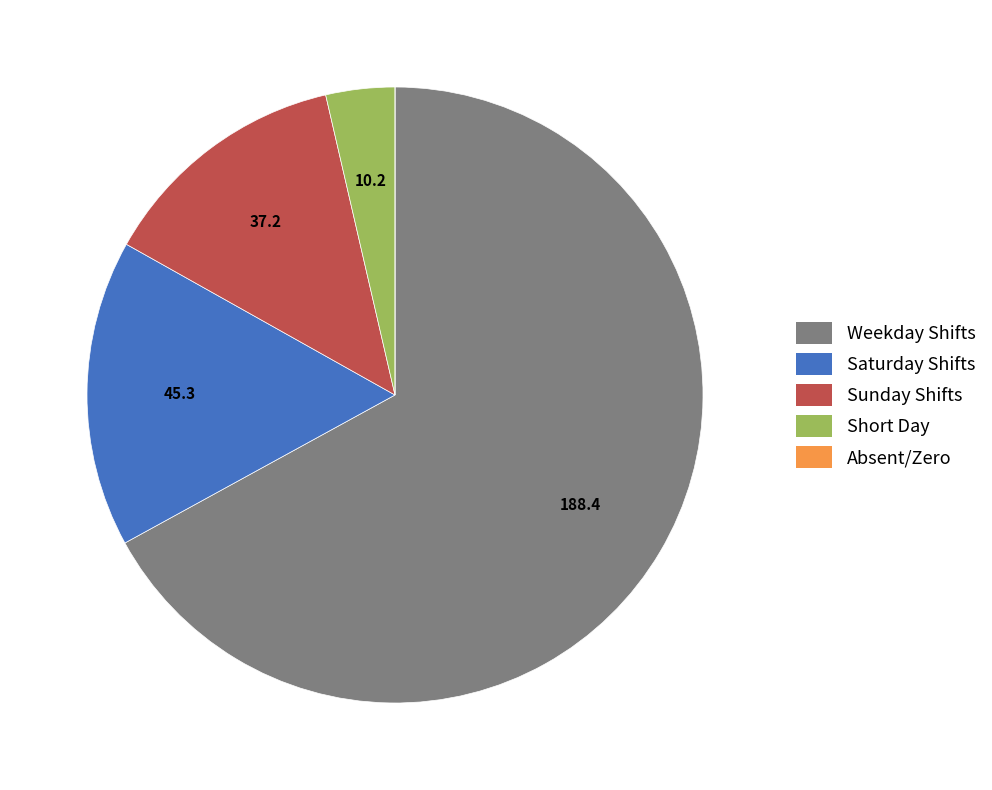

What is the ratio of the value at Weekday Shifts to the value at Saturday Shifts?

4.2